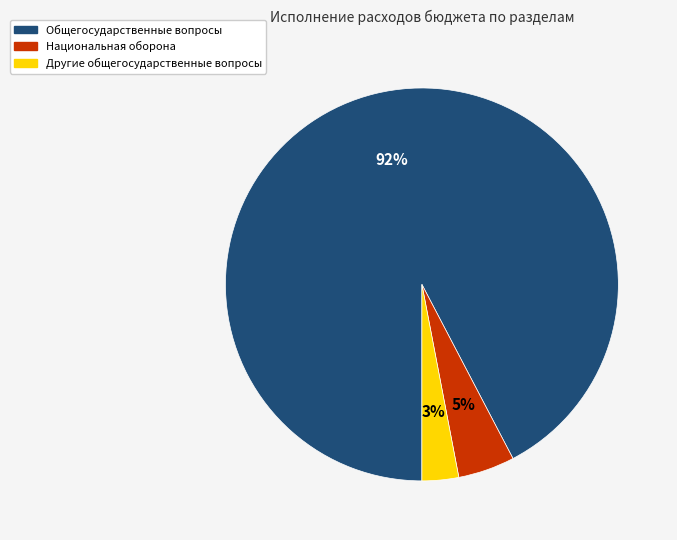

What is the ratio of the value at Общегосударственные вопросы to the value at Другие общегосударственные вопросы?

30.7